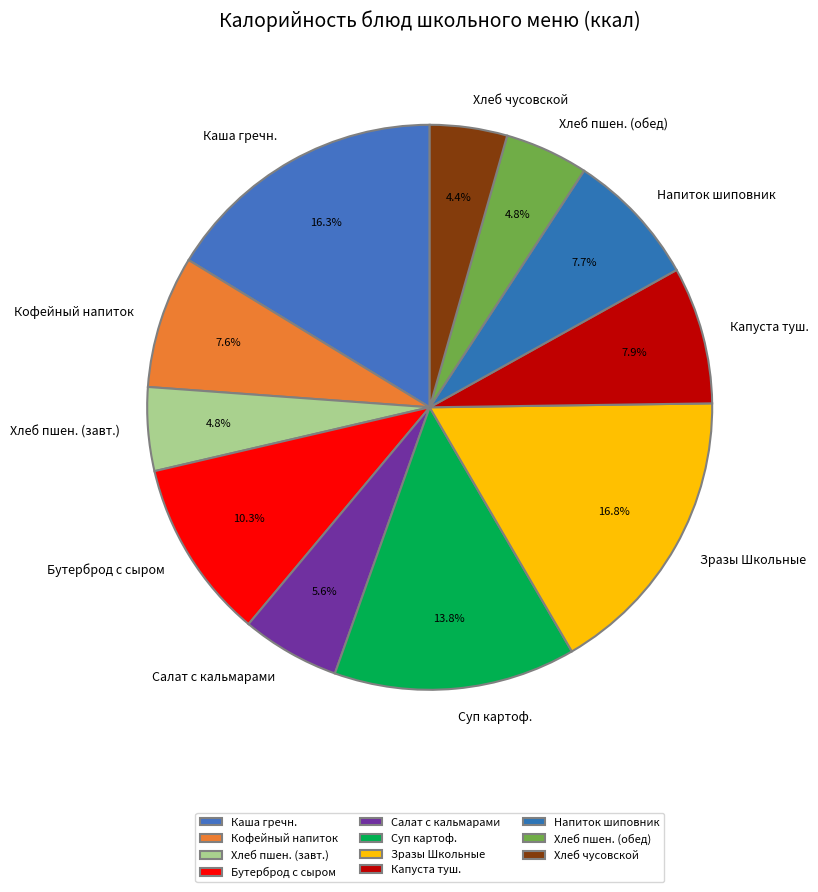

Is there a majority slice in this chart?

No